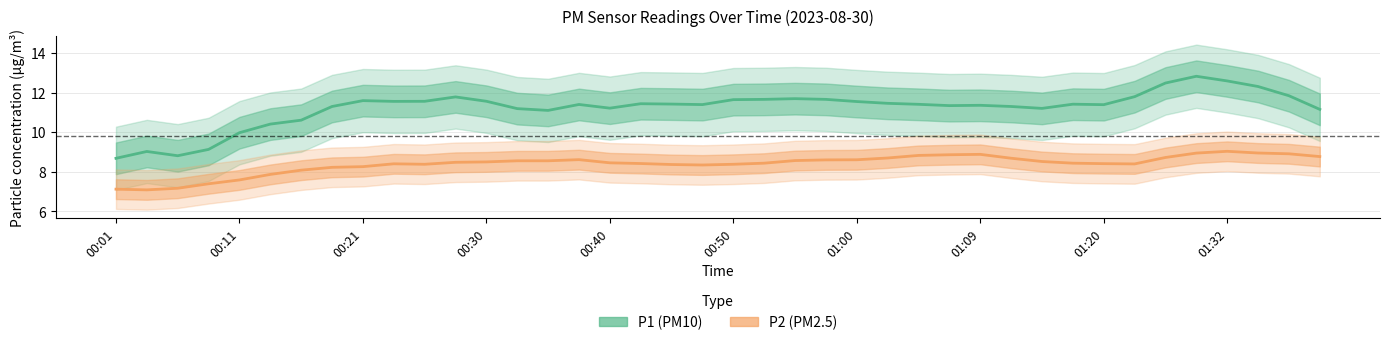

At which category does the chart reach its peak across all series?

35